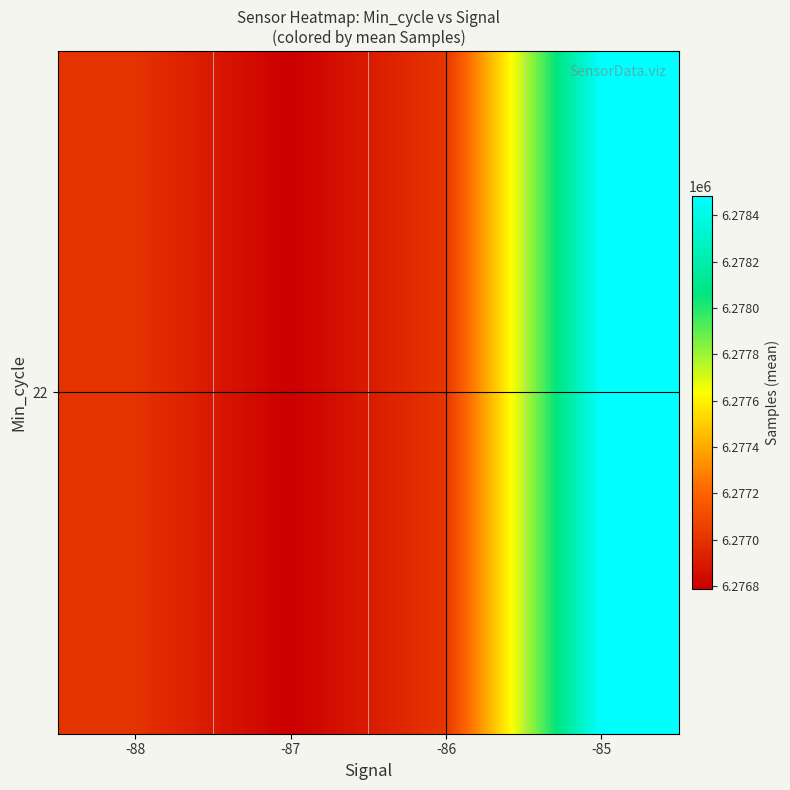

What is the smallest value displayed?

6276788.9